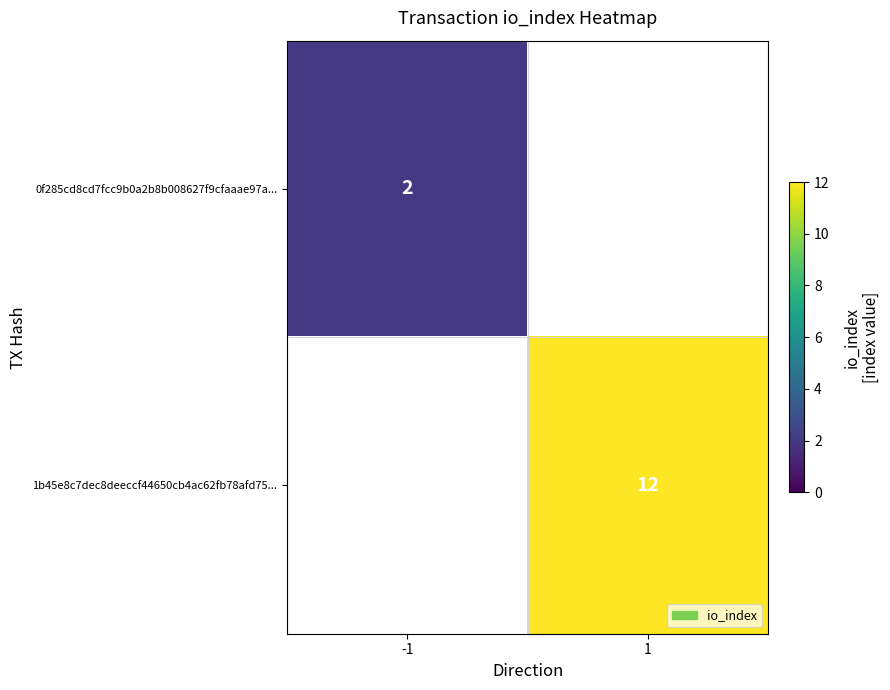

True or false: 1b45e8c7dec8deeccf44650cb4ac62fb78afd75... has a value of 17 at 1.

False